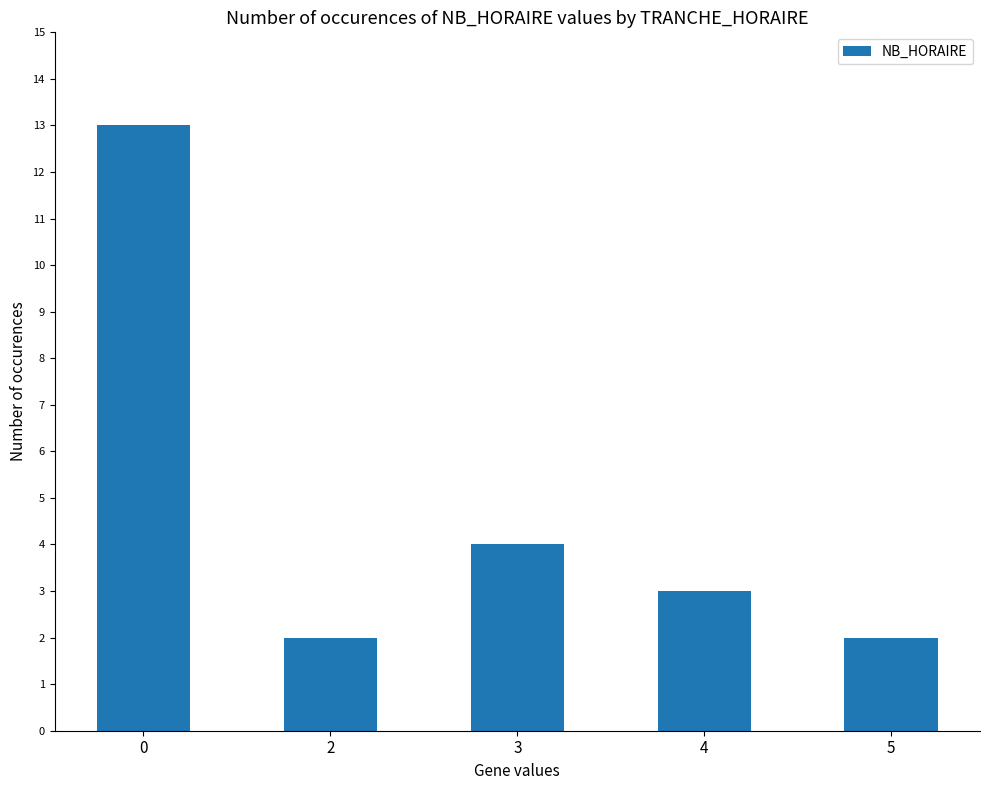

Is it true that the value at 4 is 5?

False